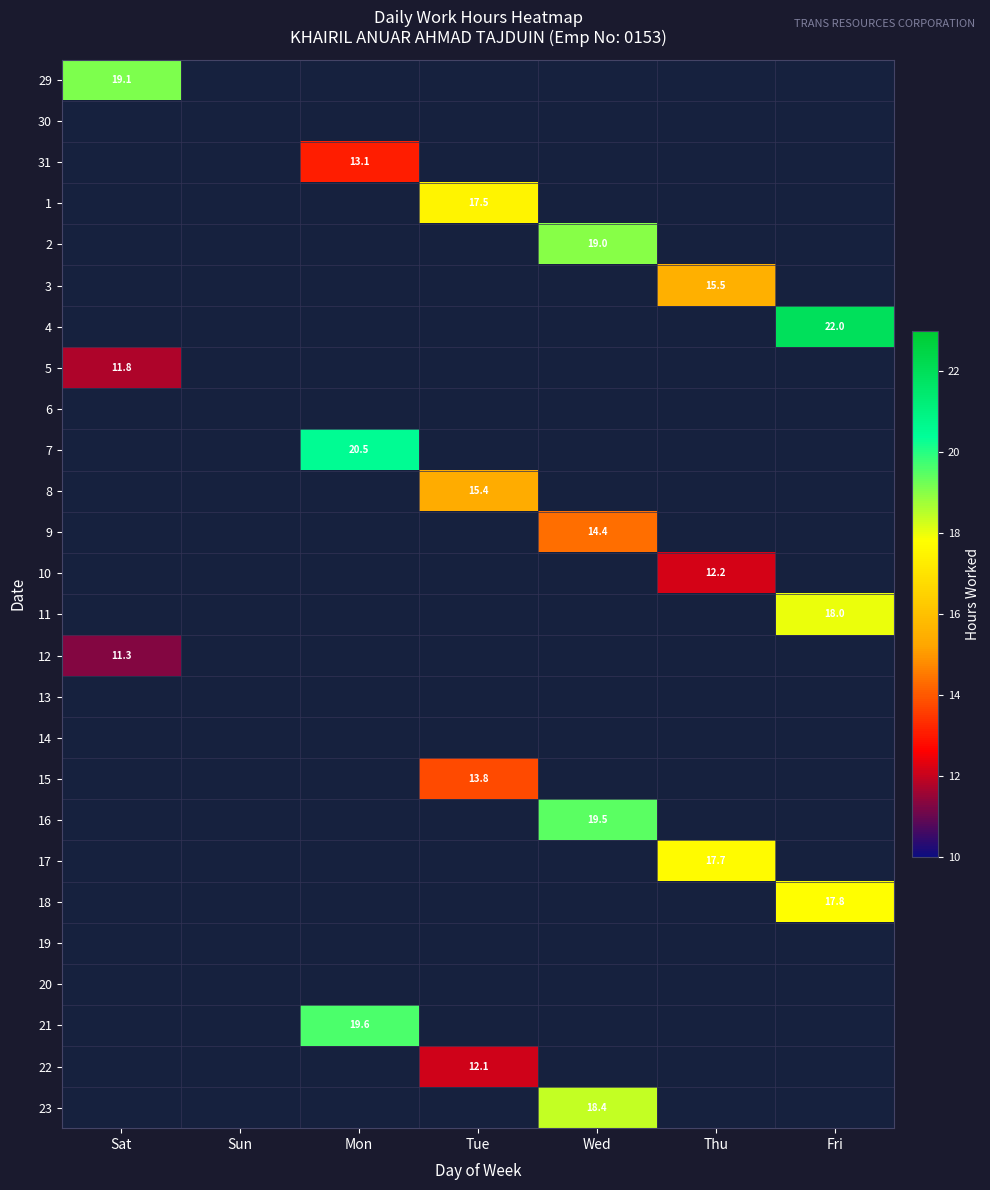

What is the maximum value shown in the chart?

22.0